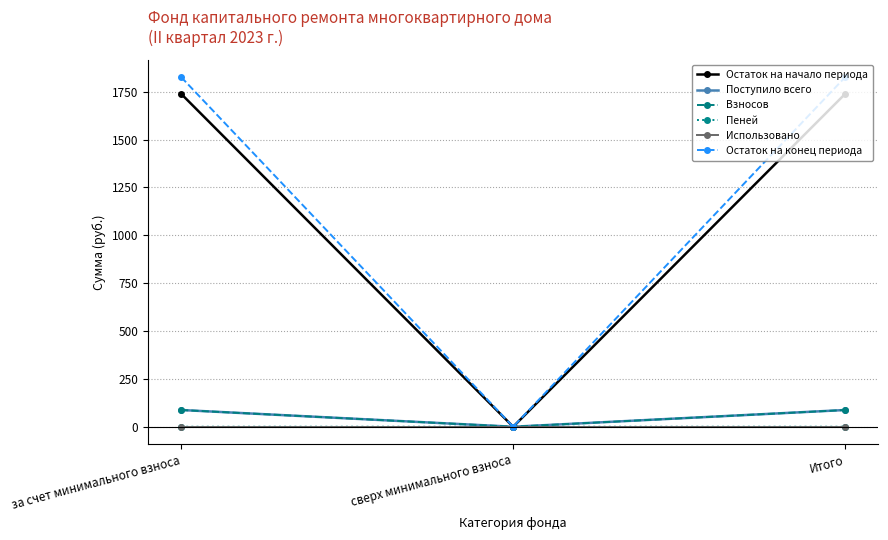

The Остаток на начало периода series shows 1739.7 at Итого. True or false?

True